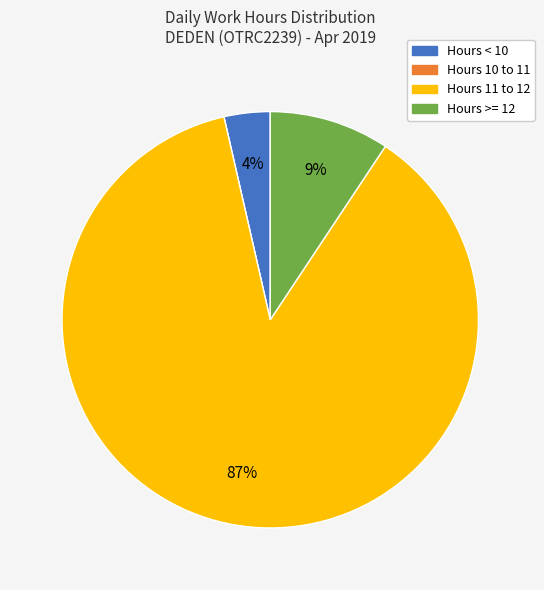

To the nearest percent, what is the difference between the largest and smallest slice percentages?

87%